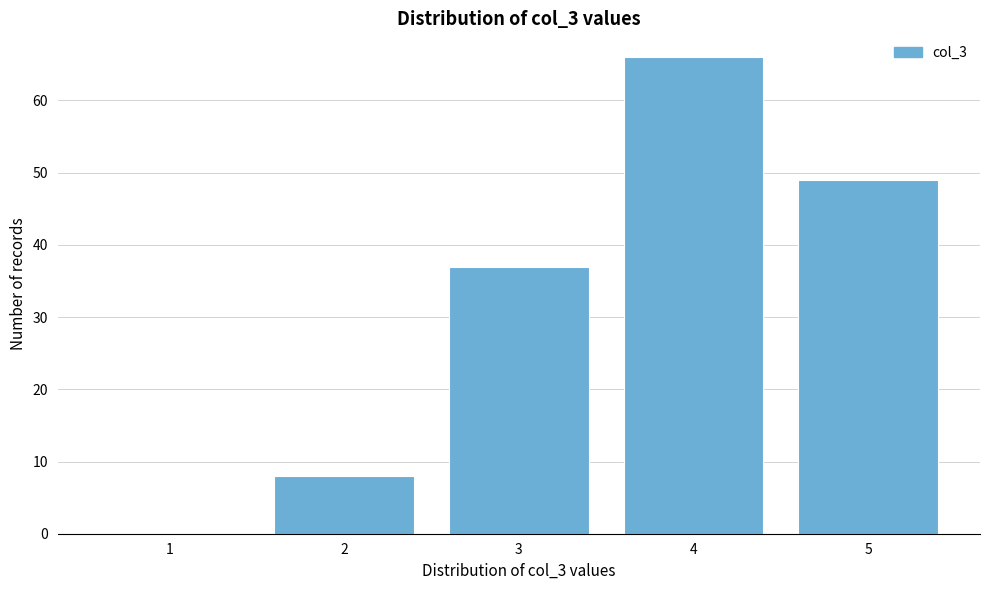

Reading left to right, extract all data points from this chart.

1=0	2=8	3=37	4=66	5=49